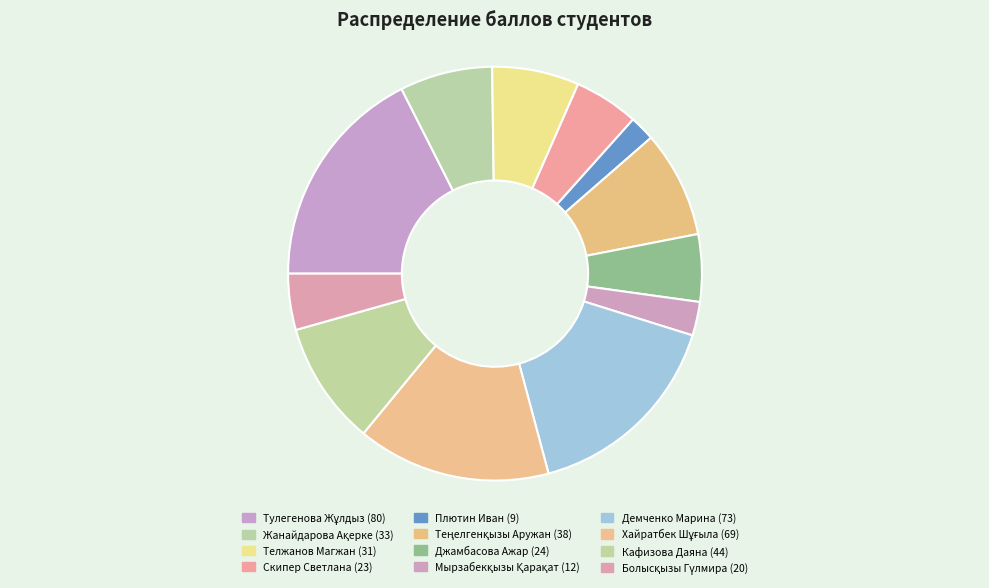

Which category has the biggest portion of the pie?

Тулегенова Жұлдыз